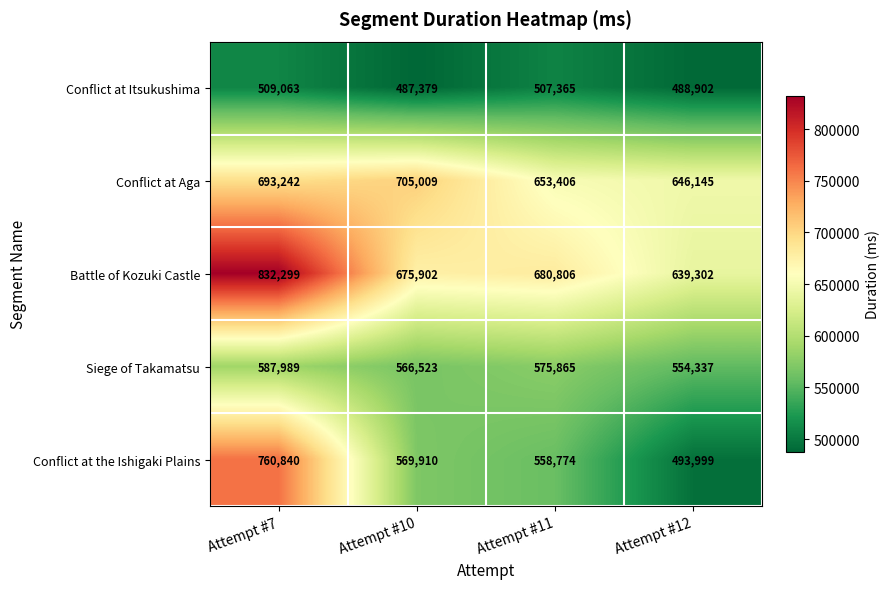

Which series has the widest spread of values?

Conflict at the Ishigaki Plains